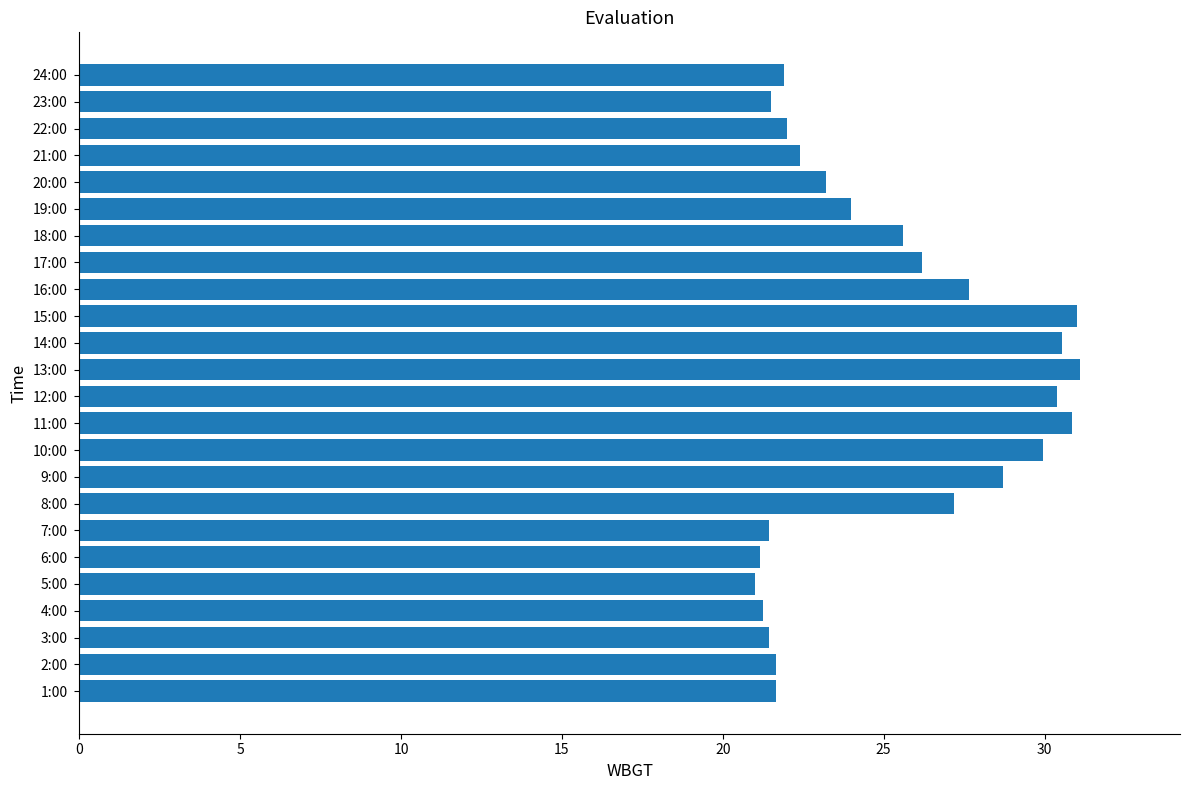

The chart shows a value of 31.1 at 13:00. True or false?

True